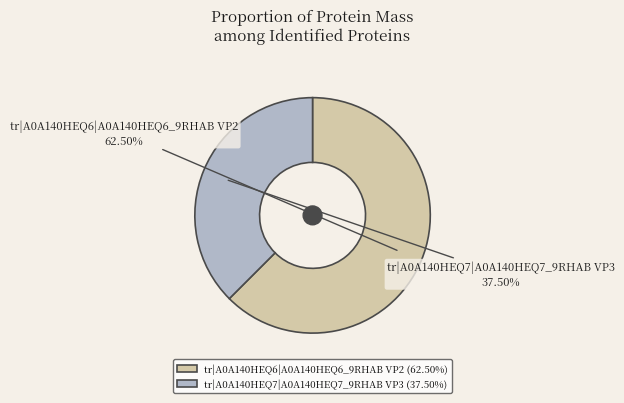

To the nearest percent, what is the combined percentage of tr|A0A140HEQ6|A0A140HEQ6_9RHAB VP2 and tr|A0A140HEQ7|A0A140HEQ7_9RHAB VP3?

100%